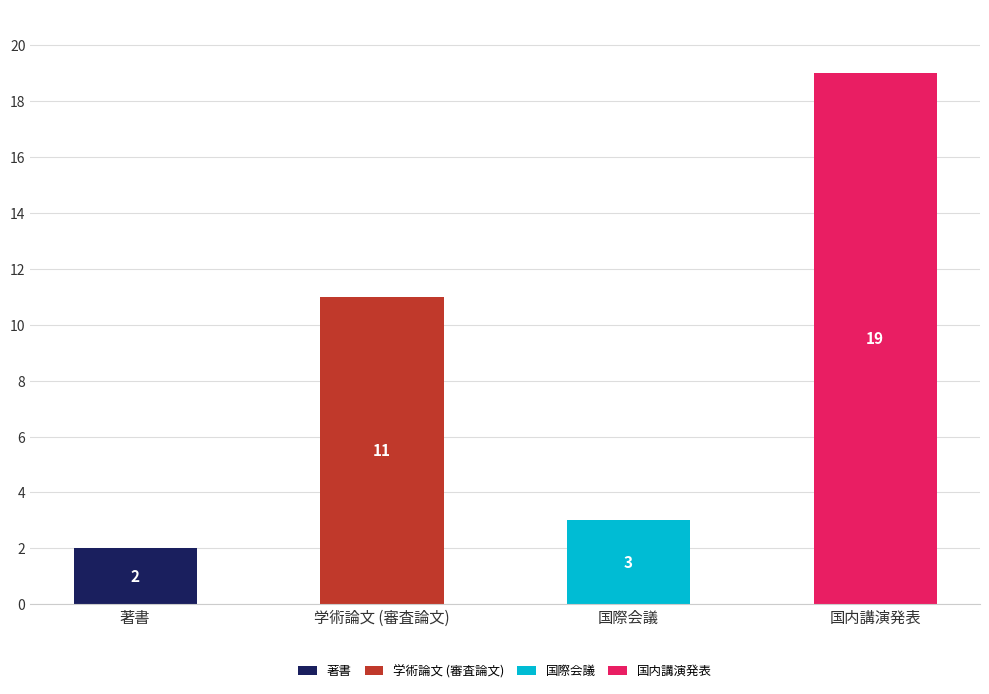

Which category has the highest value in the 著書 series?

著書